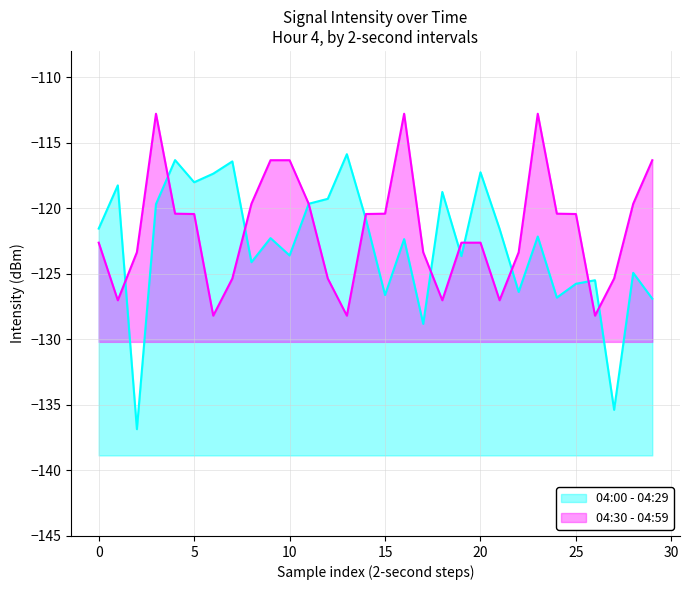

What are all the series names shown in the legend?

04:00 - 04:29, 04:30 - 04:59